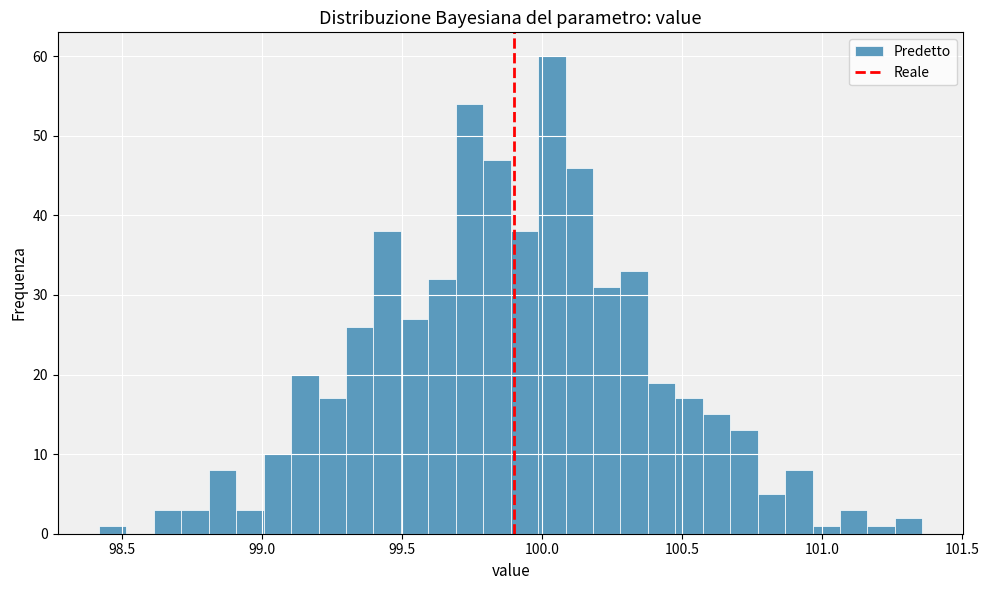

Around what value on the x-axis is the tallest bar? Give the approximate position of its centre, as read against the axis.

100.05